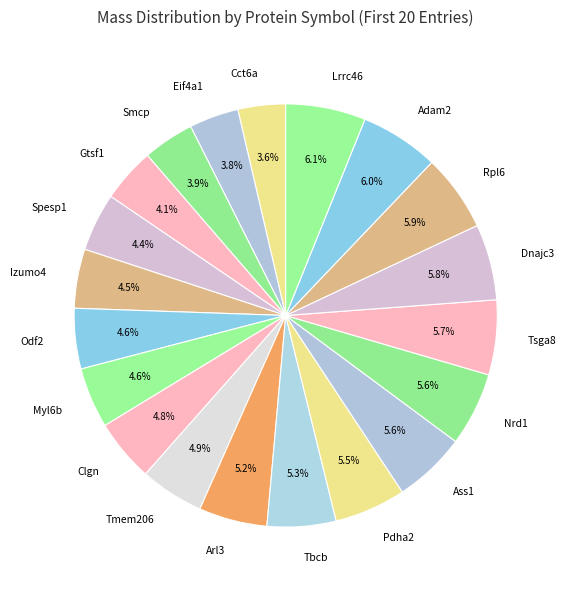

Count the number of slices in the pie.

20